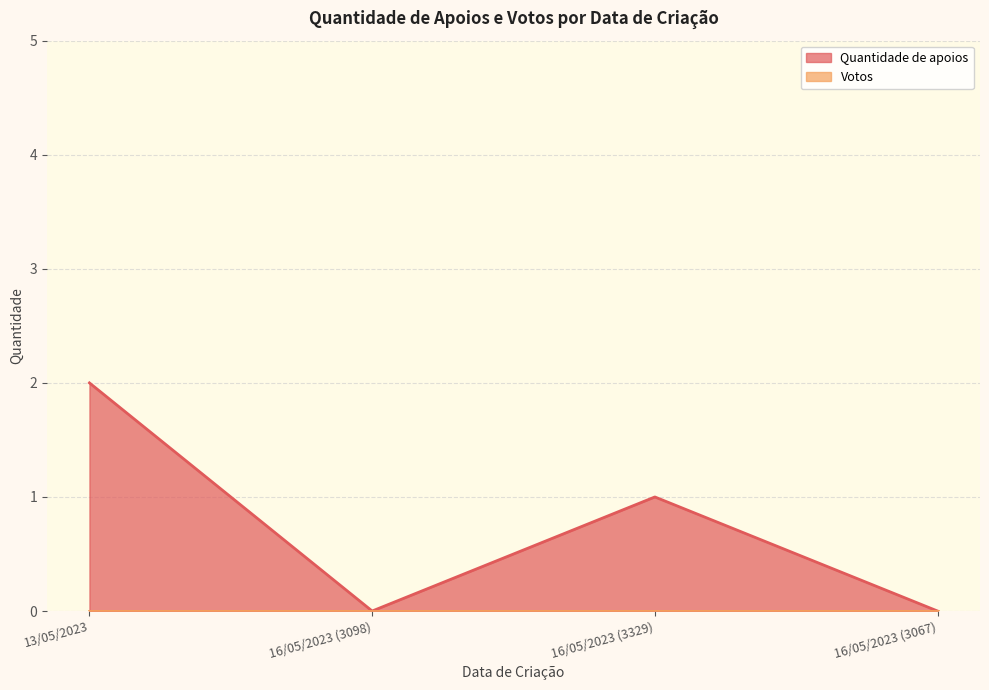

Reading left to right, what are all the values shown in this chart?

13/05/2023=2	16/05/2023 (3098)=0	16/05/2023 (3329)=1	16/05/2023 (3067)=0